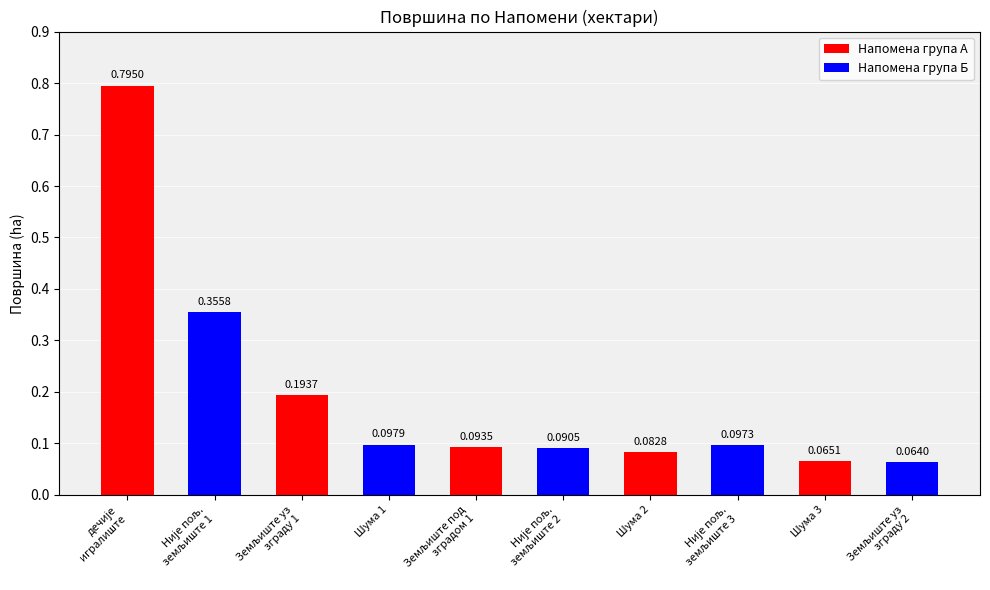

How many data points does each series have?

10